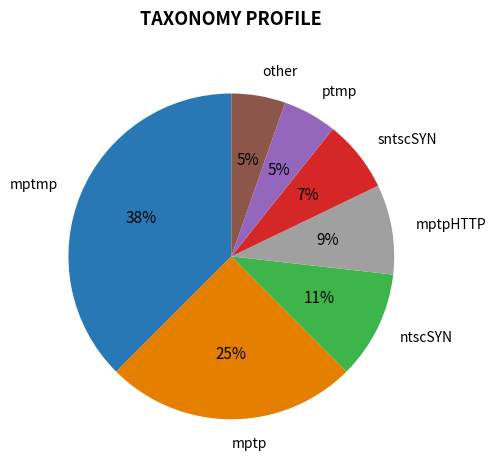

To the nearest percent, what is the average slice percentage?

14%